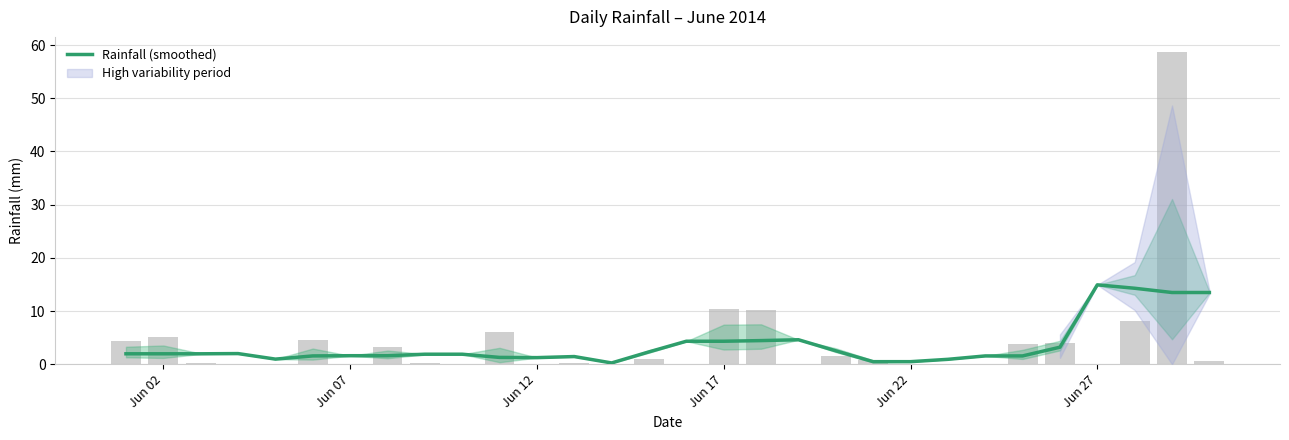

Reading left to right, list all the values displayed in this chart.

2.0	2.0	2.0	2.0	1.0	1.6	1.6	1.6	1.9	1.9	1.3	1.2	1.4	0.2	2.3	4.3	4.3	4.4	4.6	2.5	0.5	0.5	0.9	1.6	1.6	3.2	14.9	14.3	13.5	13.5